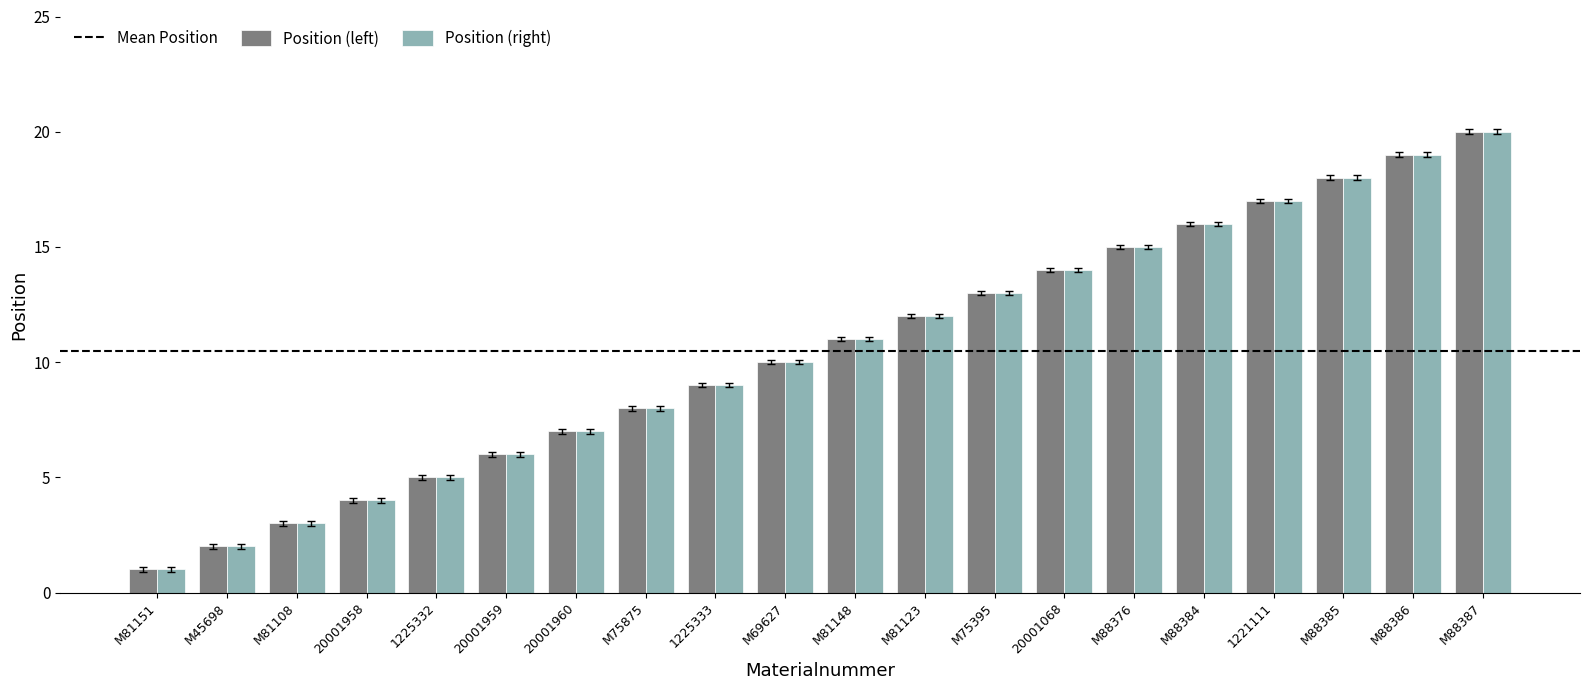

At which category does the chart reach its minimum across all series?

M81151